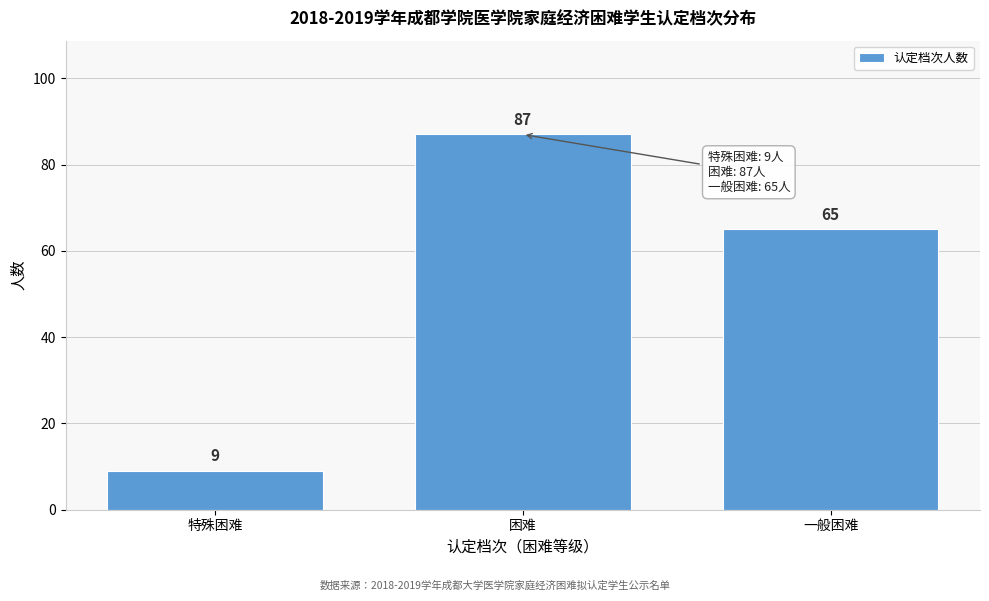

Reading right to left, what are all the values shown in this chart?

65	87	9